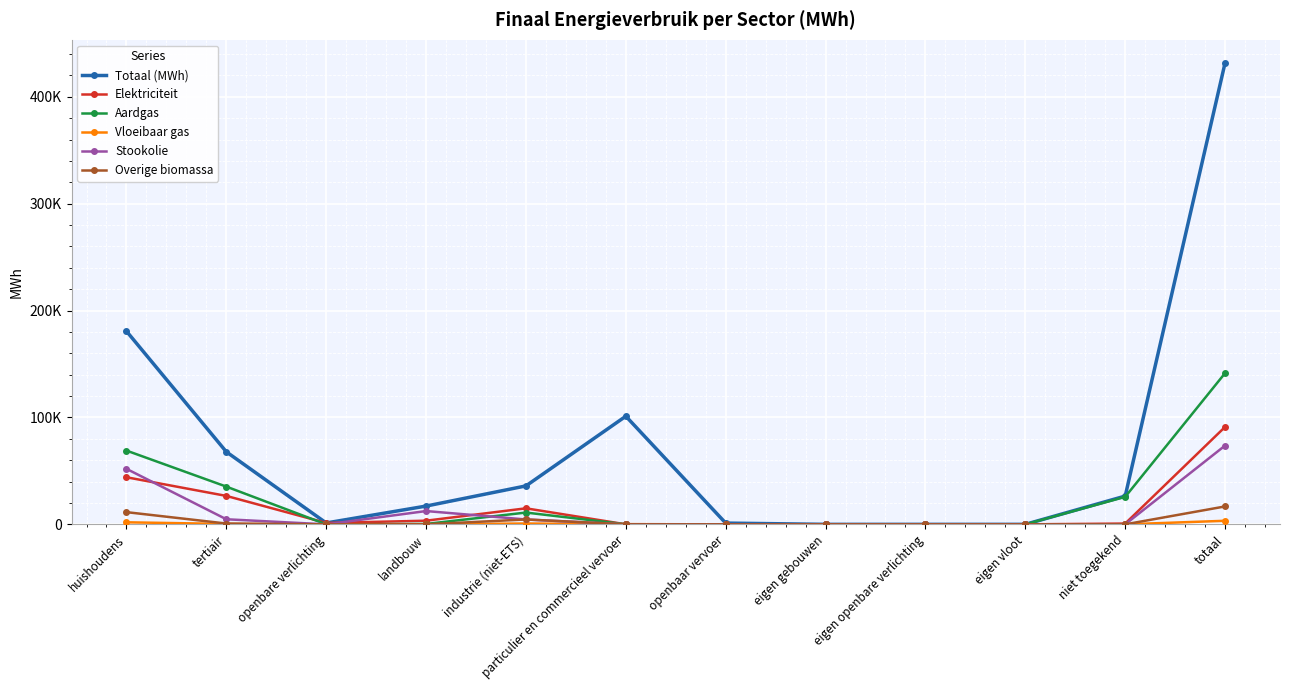

Does the chart have visible grid lines?

Yes